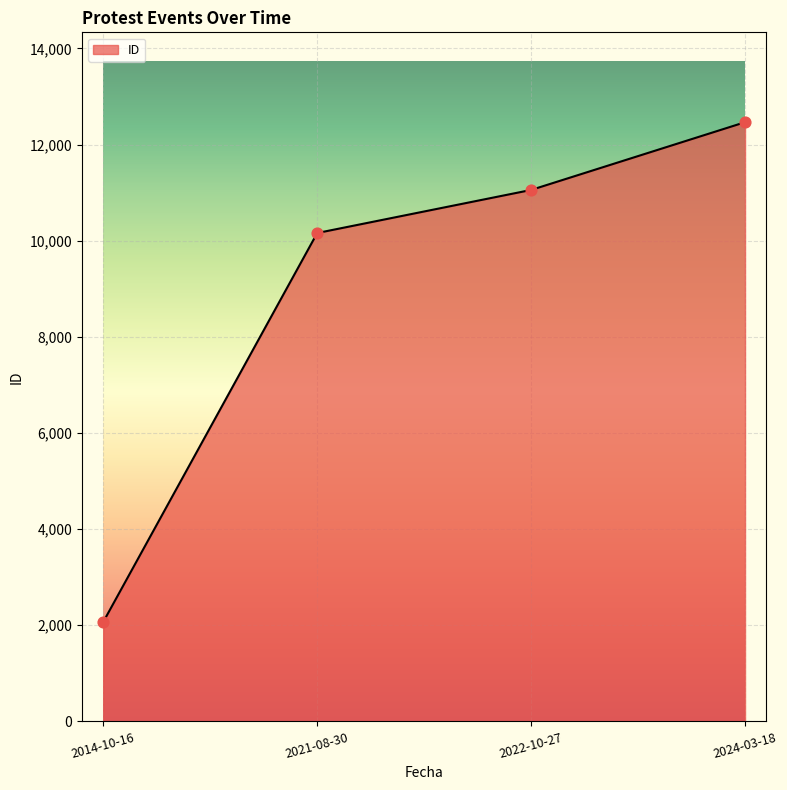

Approximately how many times larger is the value at 2014-10-16 compared to 2022-10-27?

0.2